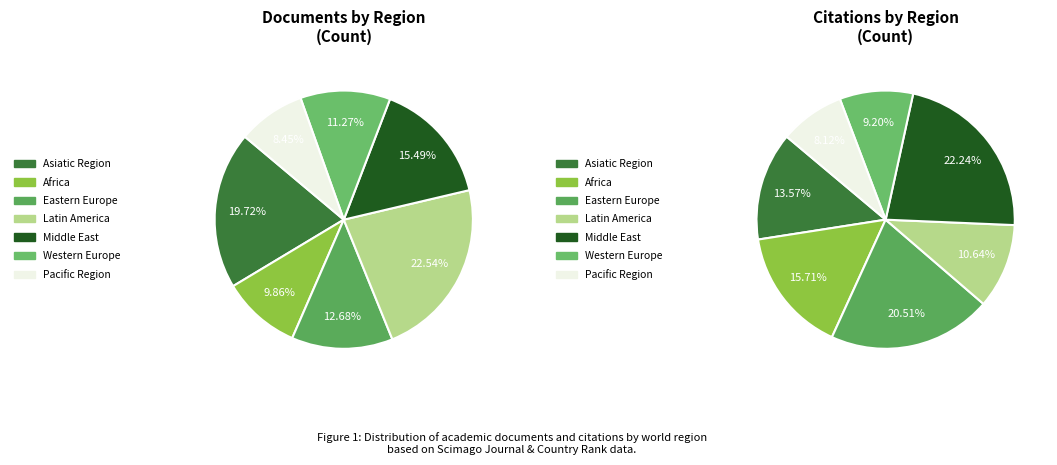

To the nearest percent, what is the difference between the Middle East and Latin America slice percentages?

7%